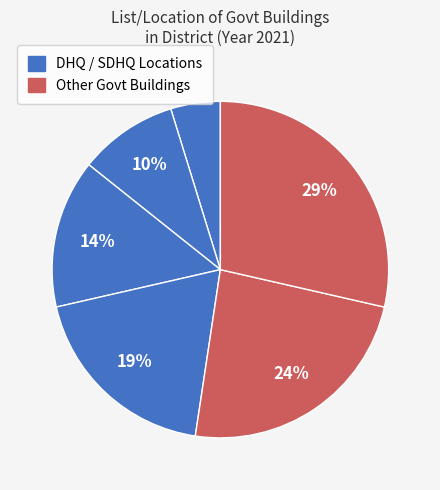

Count the number of slices in the pie.

6